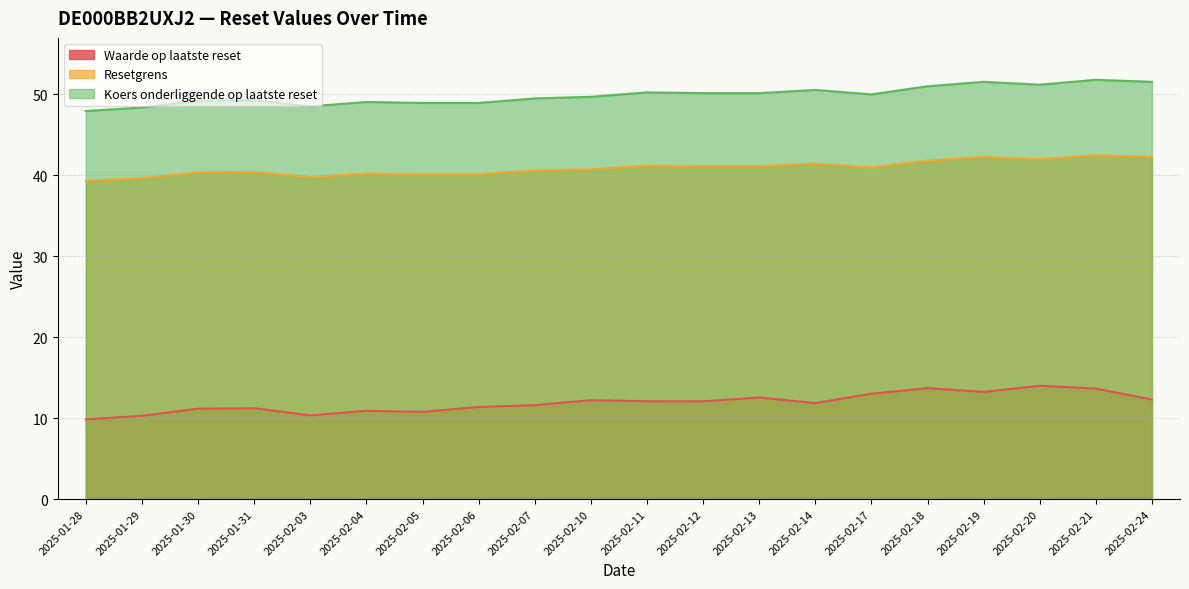

Does the chart have visible grid lines?

Yes